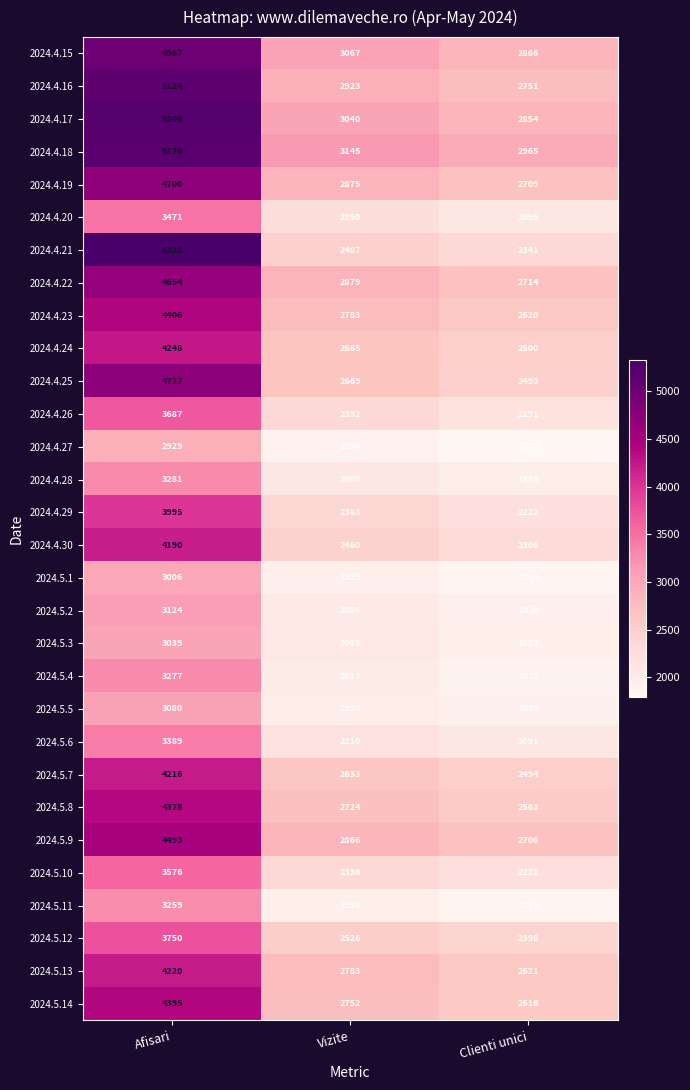

Which category has the lowest value across all series?

Clienti unici